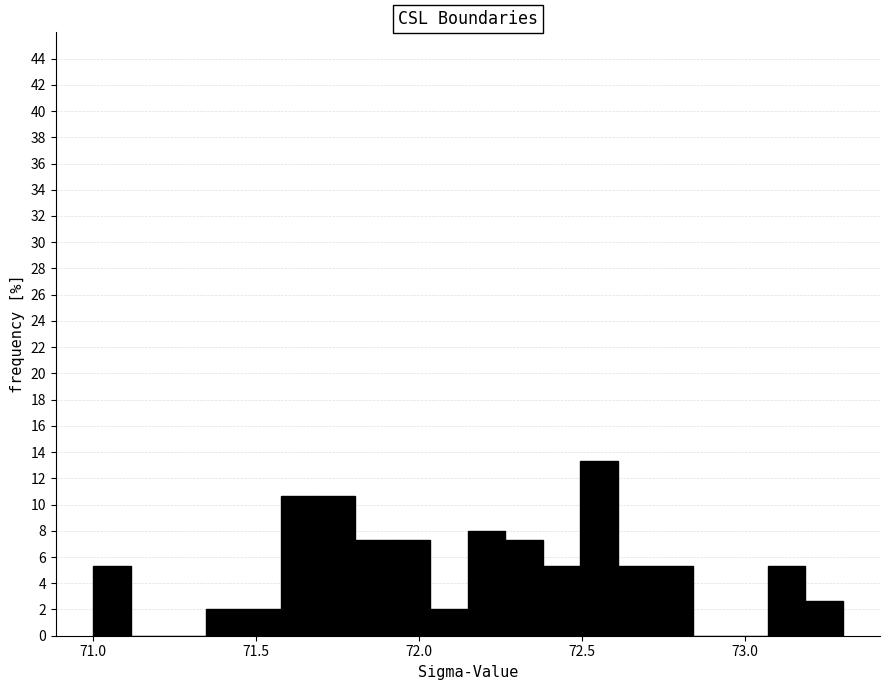

Around what value on the x-axis is the tallest bar? Give the approximate position of its centre, as read against the axis.

72.55